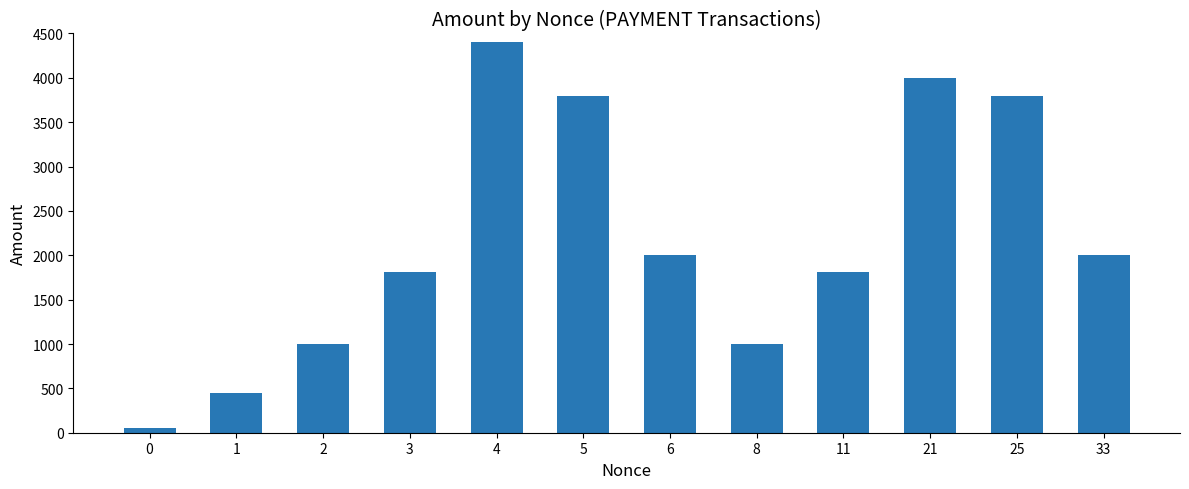

Where does the data first go above 1999?

4